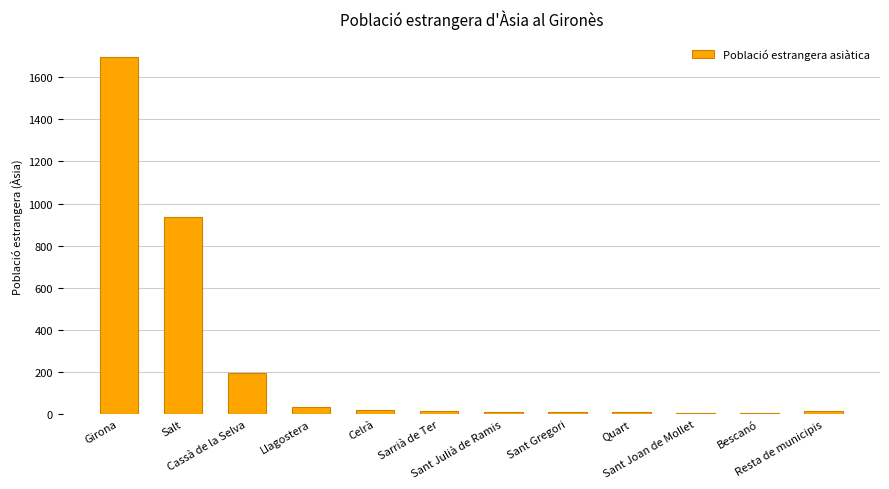

What is the greatest value displayed?

1698